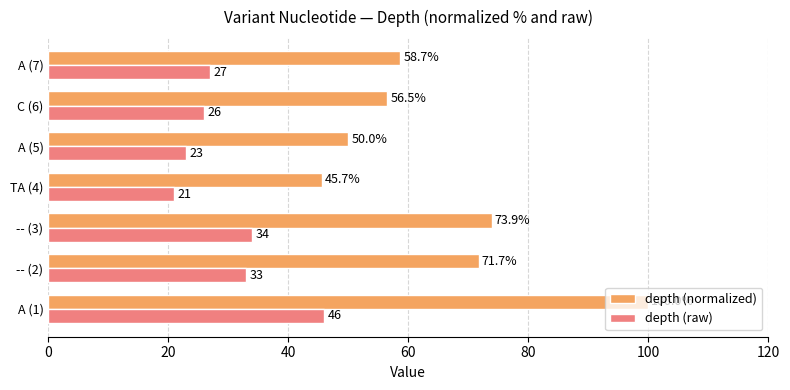

At which label is depth (raw) closest to 33?

-- (2)